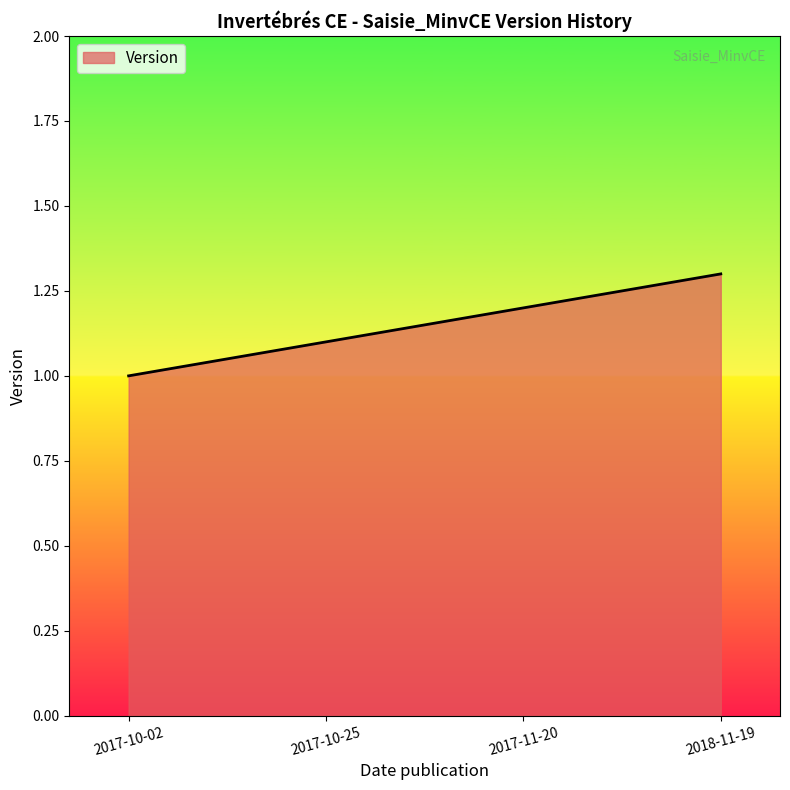

How many distinct data groups are displayed?

1